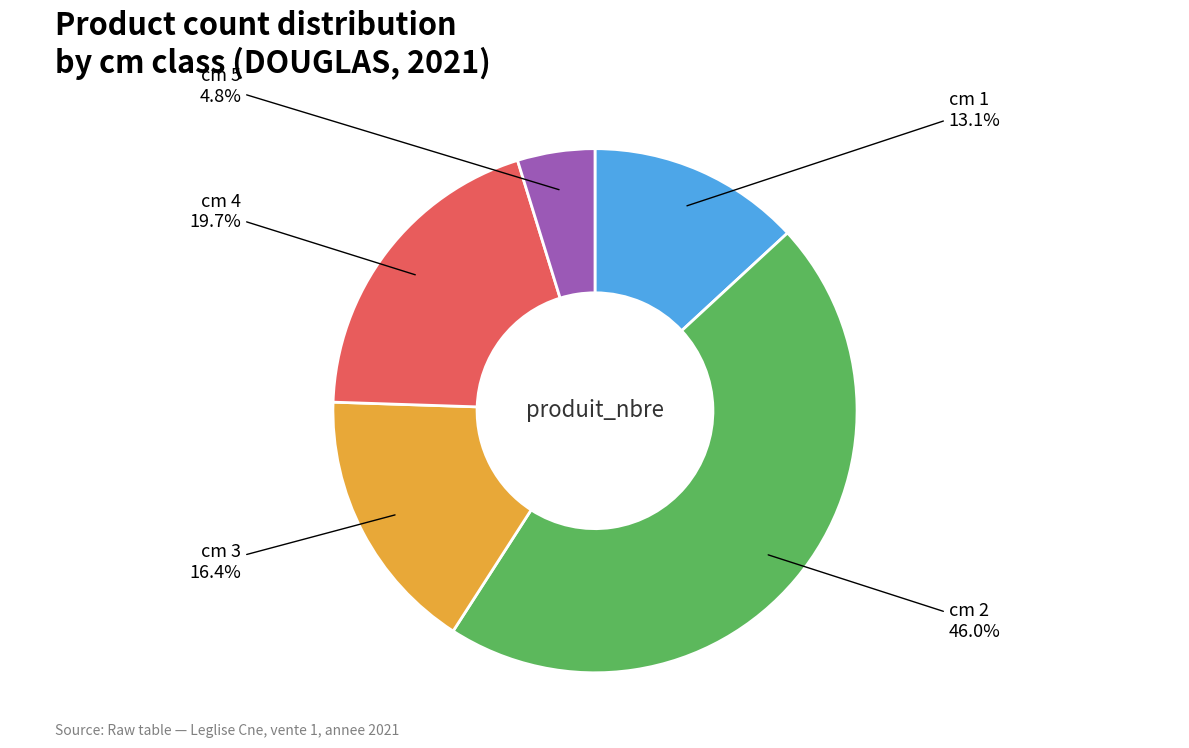

To the nearest percent, what is the difference between the largest and smallest slice percentages?

41%